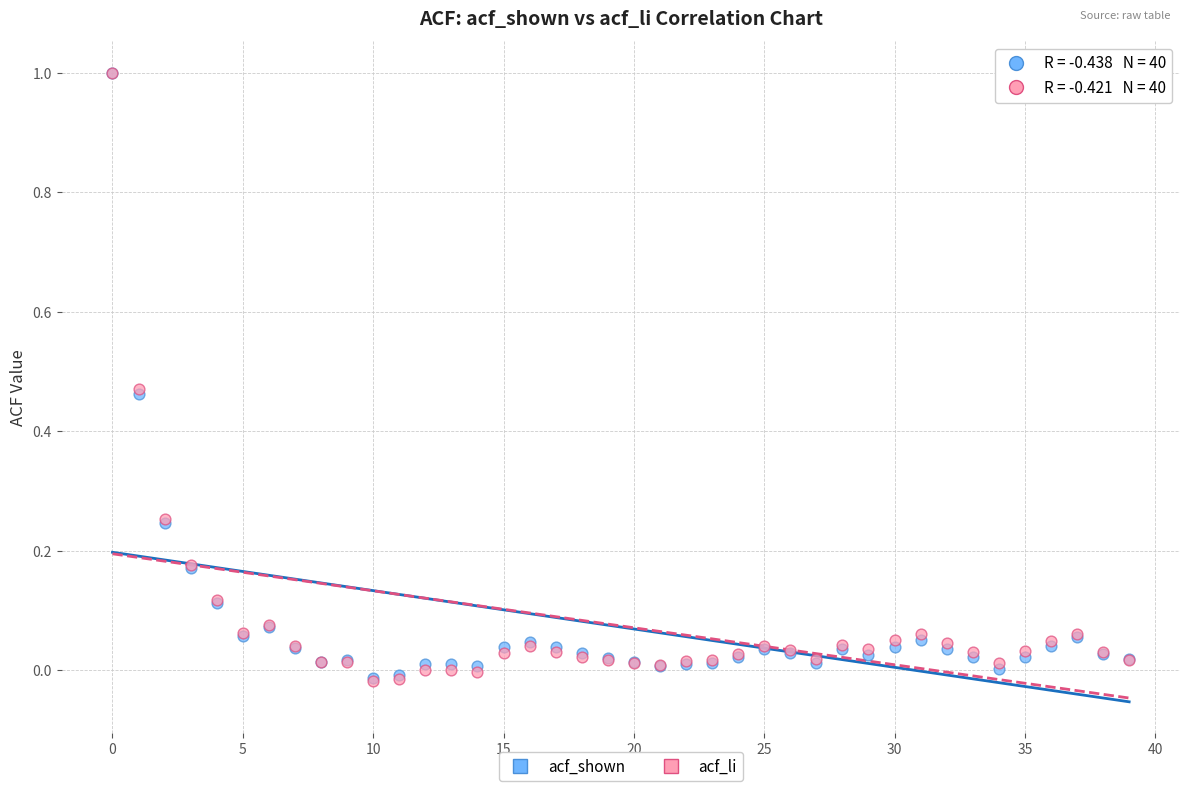

What are all the series names shown in the legend?

acf_shown, acf_li